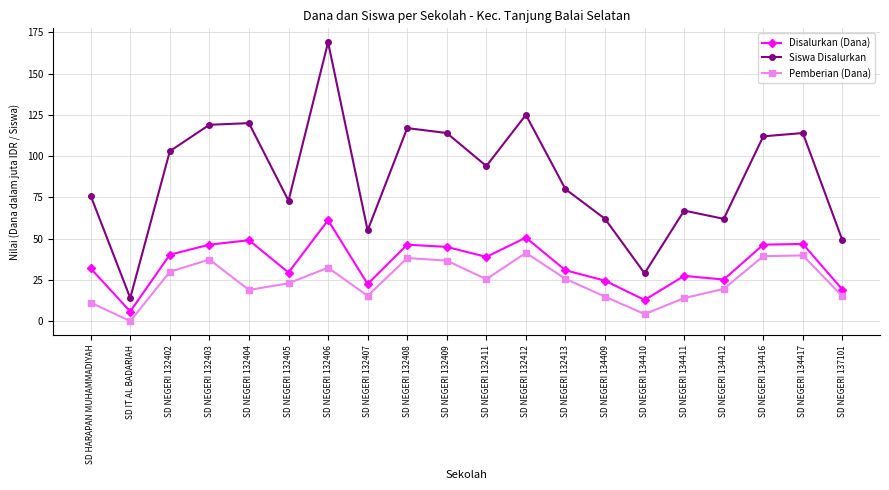

How many series are shown in this chart?

3